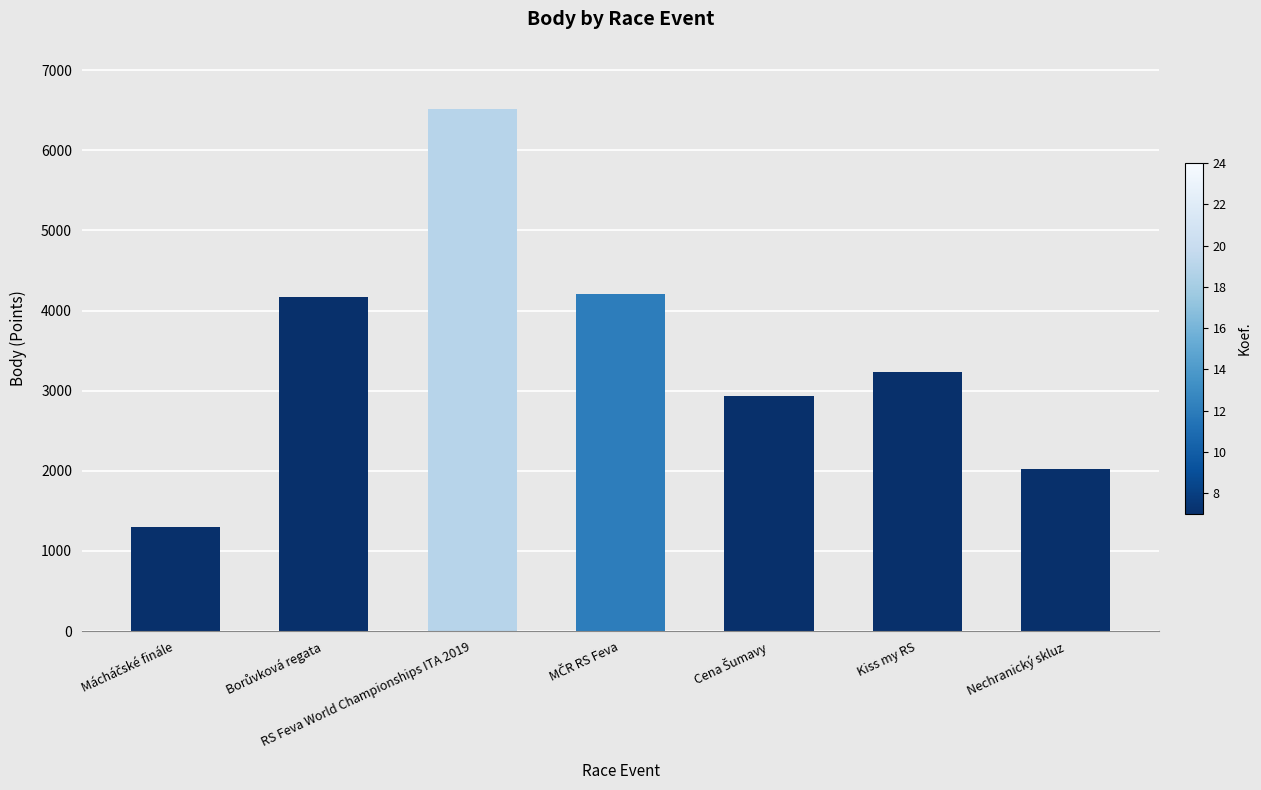

What is the ratio of the value at Nechranický skluz to the value at RS Feva World Championships ITA 2019?

0.3